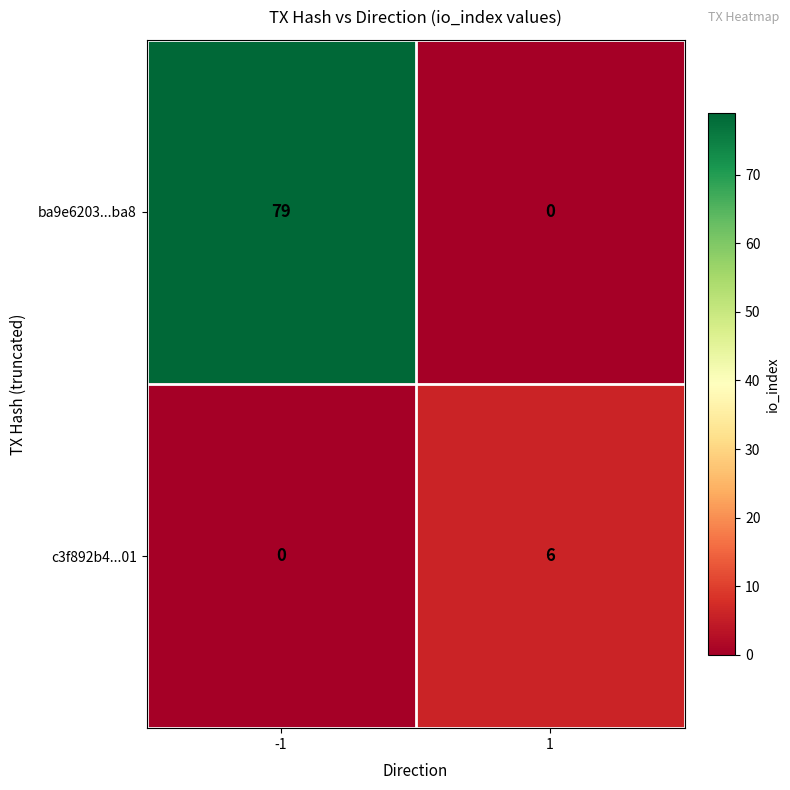

Which series has the largest total across all categories?

ba9e6203...ba8